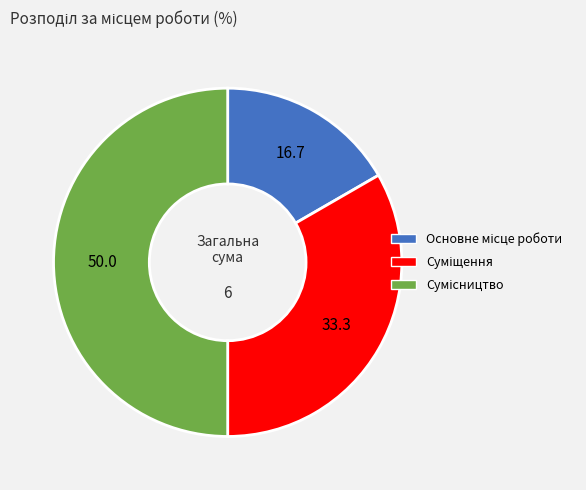

How many segments does this pie chart have?

3